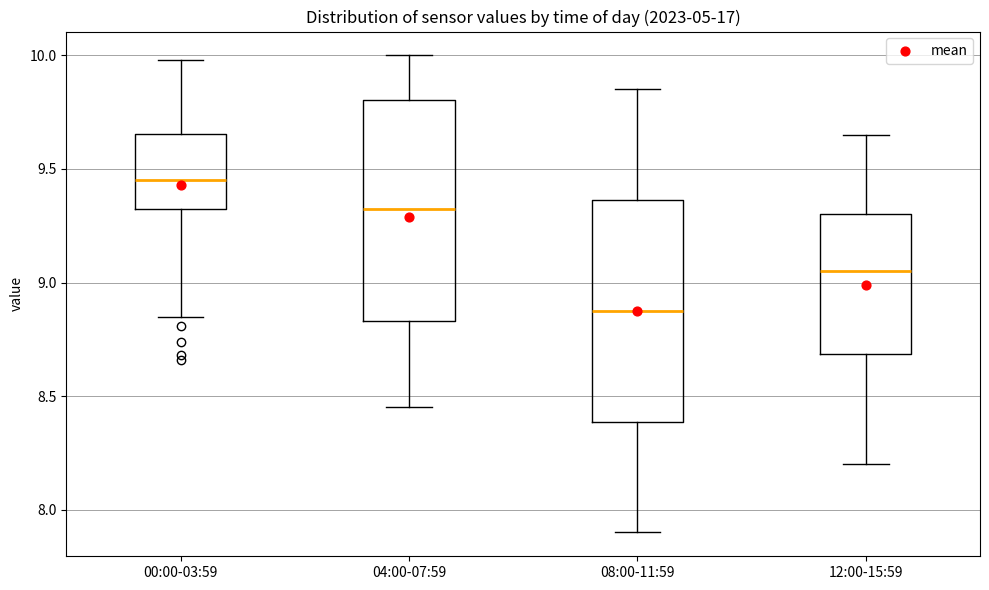

Reading left to right, read every box against the y-axis: the position of its median line, the range the box covers, and the ends of its whiskers. The values are not printed on the chart, so give them approximately, as read against the axis.

00:00-03:59: median 9.45, box 9.35 to 9.65, whiskers 8.85 to 10.00
04:00-07:59: median 9.35, box 8.85 to 9.80, whiskers 8.45 to 10.00
08:00-11:59: median 8.90, box 8.40 to 9.35, whiskers 7.90 to 9.85
12:00-15:59: median 9.05, box 8.70 to 9.30, whiskers 8.20 to 9.65